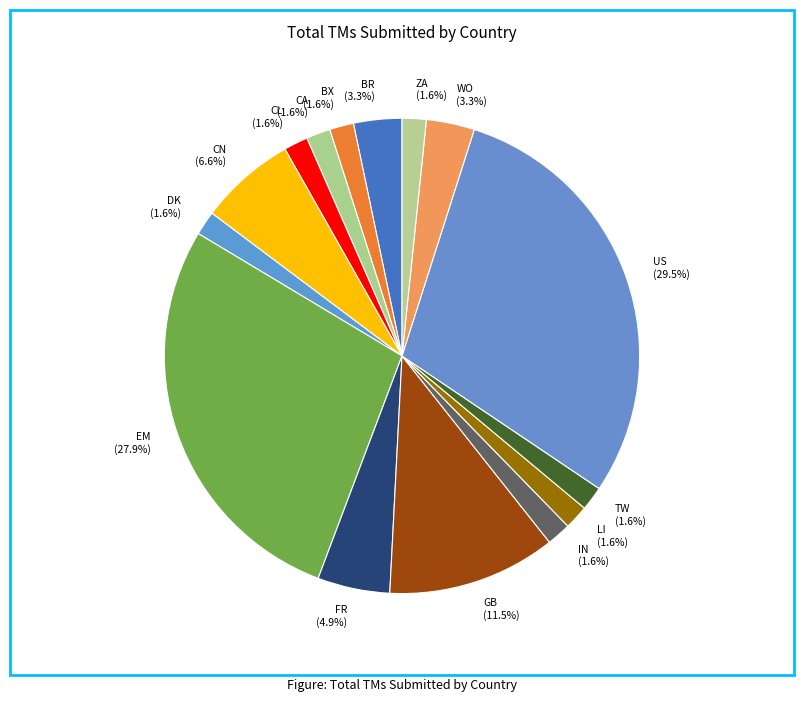

Does CL account for over 50% of the chart?

No